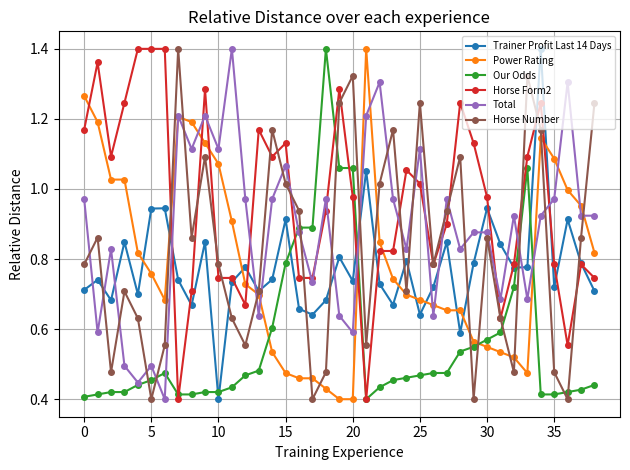

Does the chart display data point markers on the line(s)?

Yes